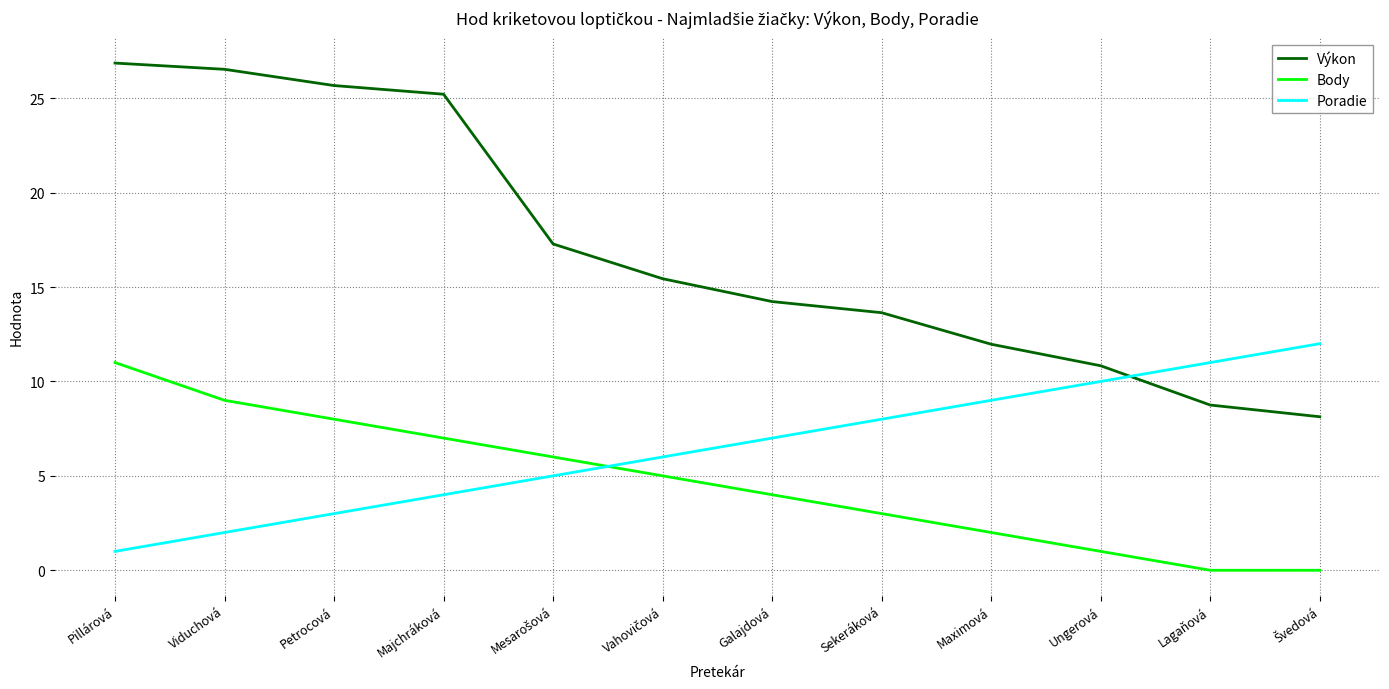

Is it true that Body equals 11.0 at Pillárová?

True